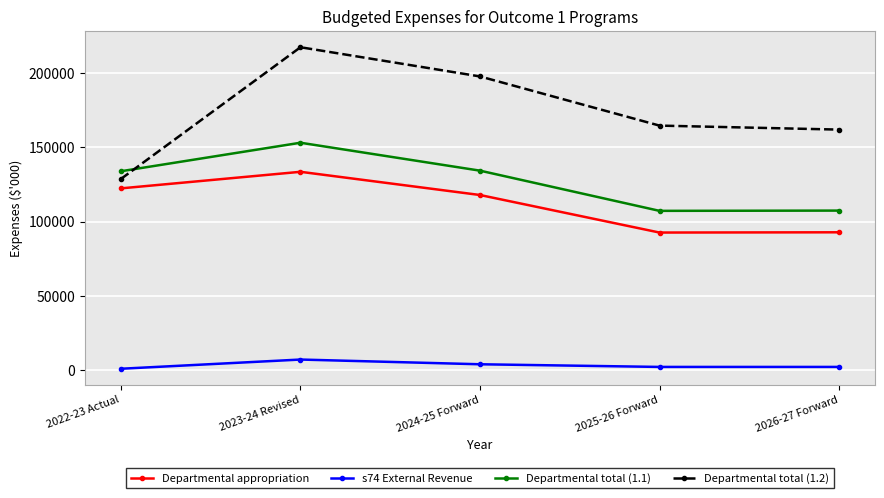

Which series changed the most between 2023-24 Revised and 2025-26 Forward?

Departmental total (1.2)